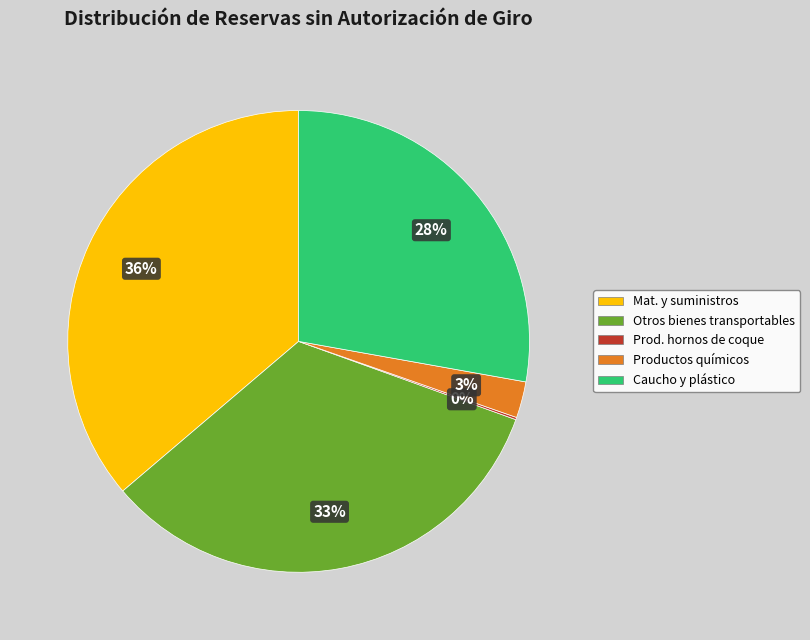

To the nearest percent, what is the difference between the largest and smallest slice percentages?

36%